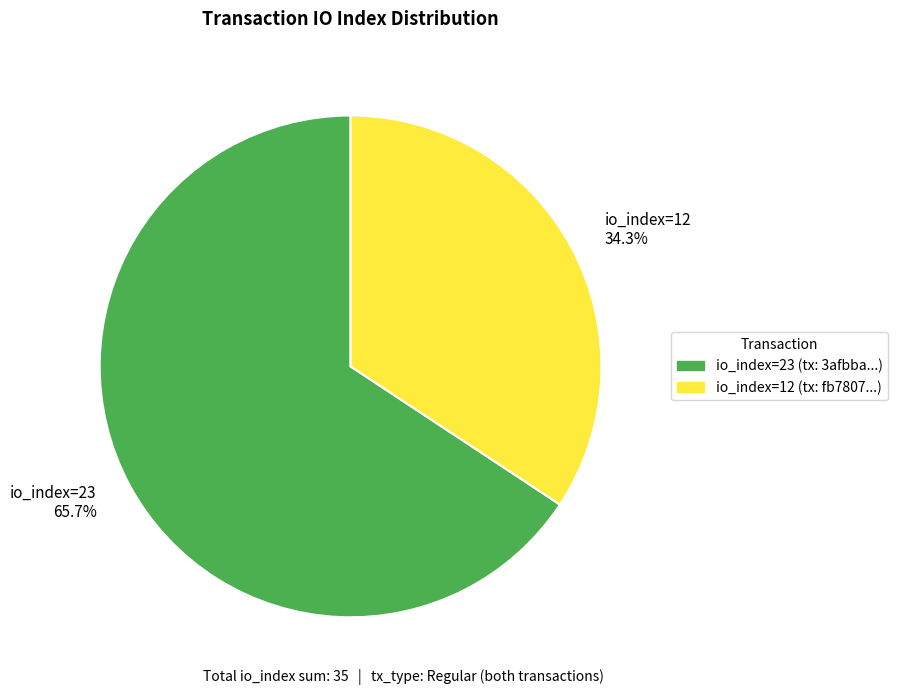

What is the total percentage of io_index=23 65.7% and io_index=12 34.3%?

100.0%